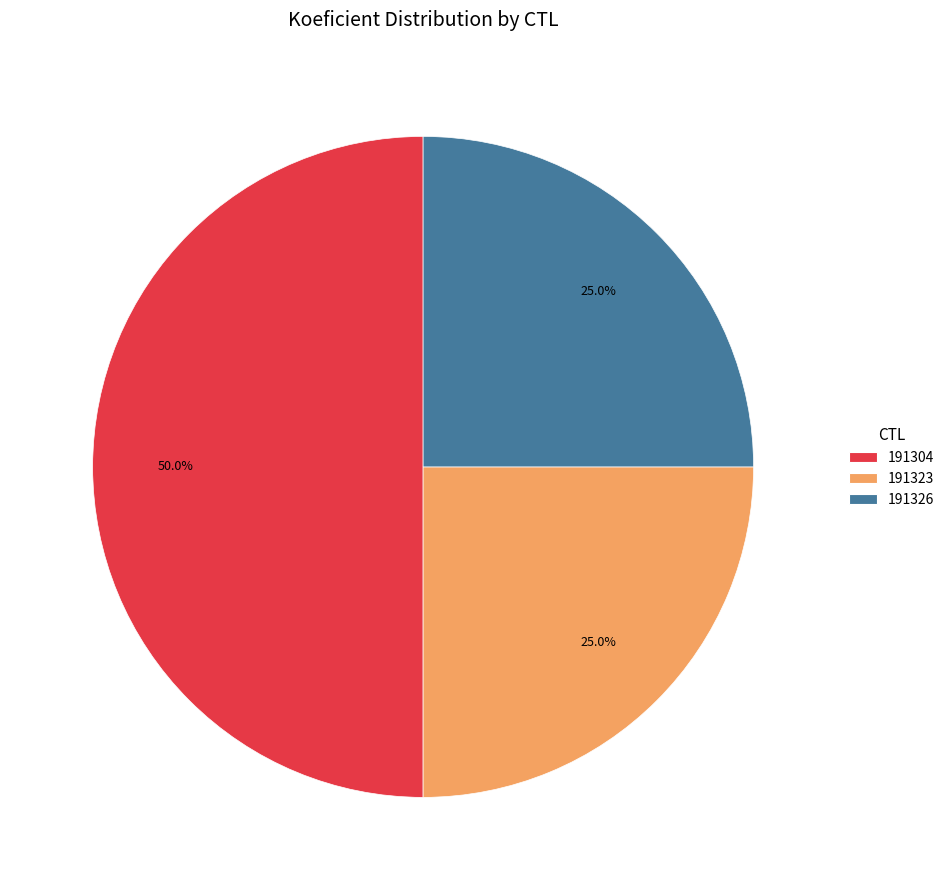

How many slices are in this pie chart?

3